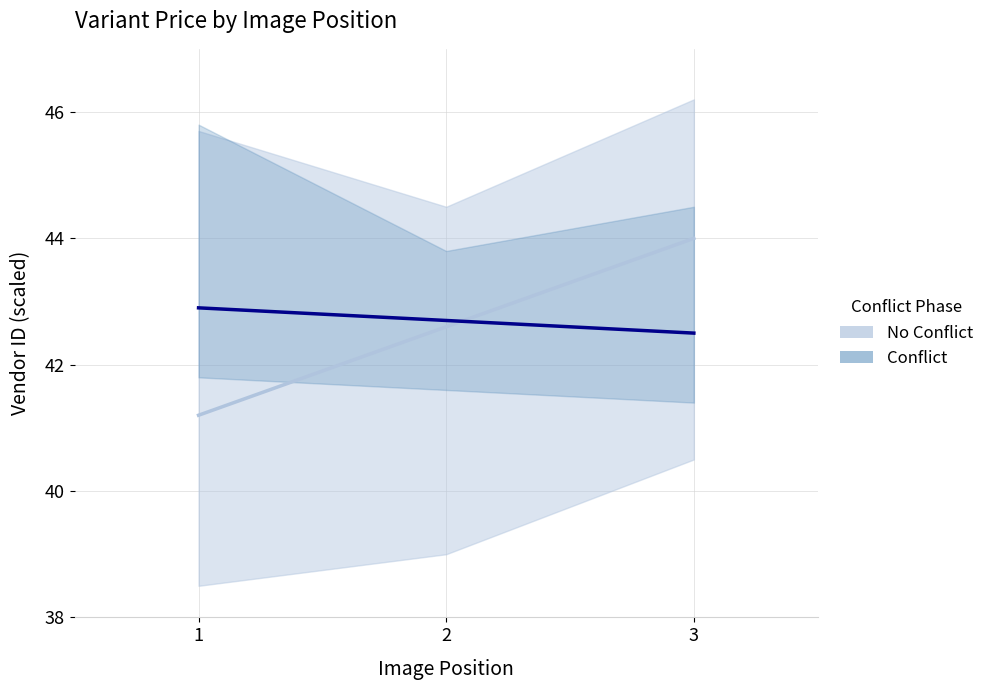

What is the minimum value for Conflict?

42.5